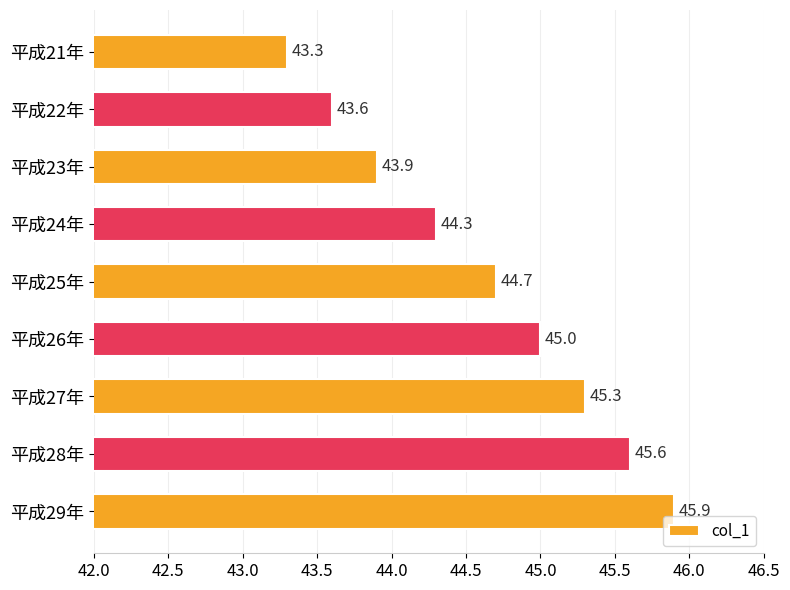

Rank the categories by value from highest to lowest.

平成29年, 平成28年, 平成27年, 平成26年, 平成25年, 平成24年, 平成23年, 平成22年, 平成21年